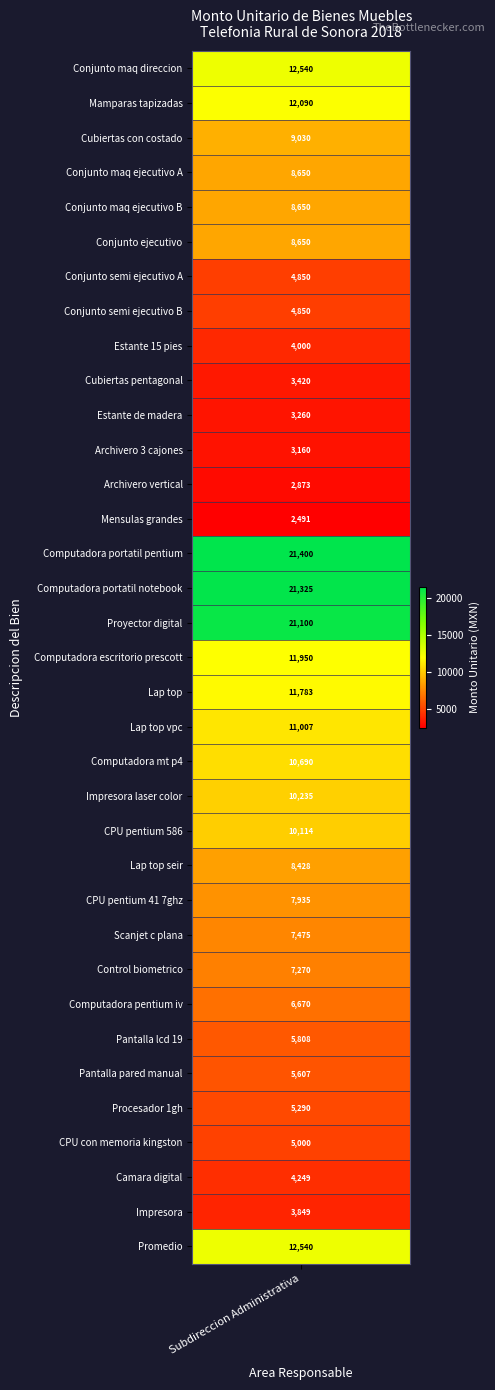

Rank the categories by value from highest to lowest.

14, 15, 16, 0, 34, 1, 17, 18, 19, 20, 21, 22, 2, 3, 4, 5, 23, 24, 25, 26, 27, 28, 29, 30, 31, 6, 7, 32, 8, 33, 9, 10, 11, 12, 13